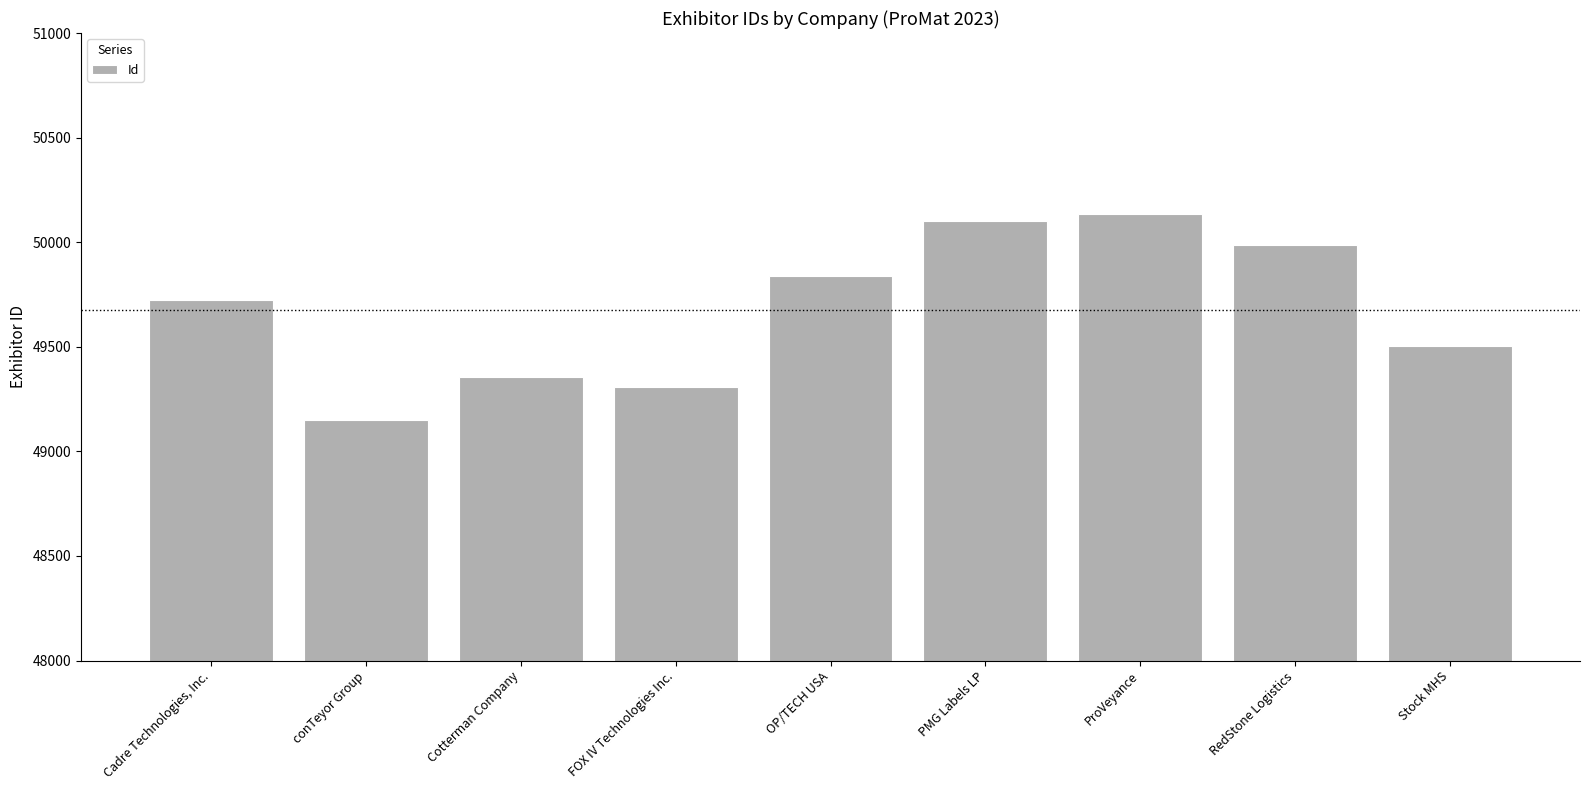

Approximately how many times larger is the value at Stock MHS compared to ProVeyance?

1.0